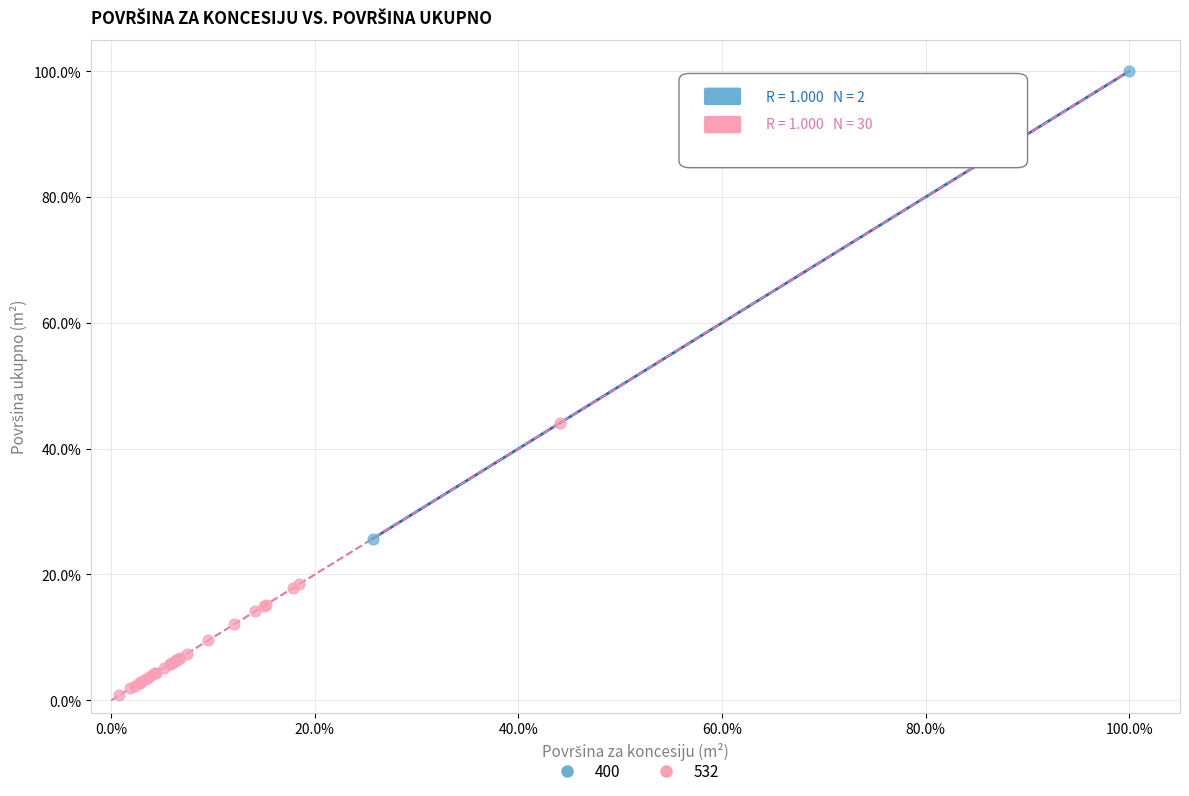

What are all the series names shown in the legend?

400, 532